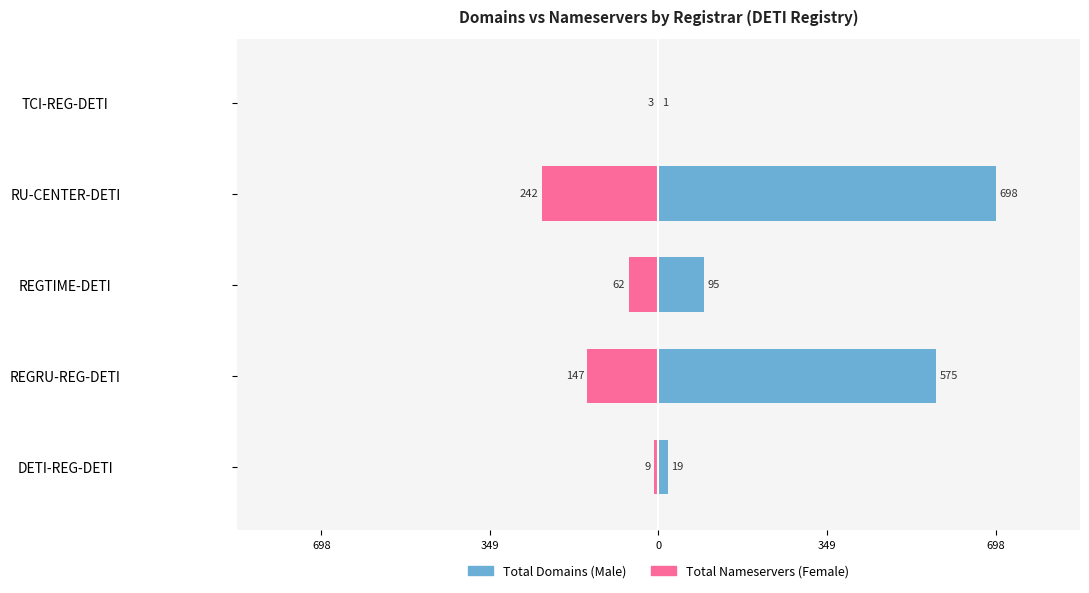

Reading left to right, extract all data points from this chart.

total-domains: 19	575	95	698	1
total-nameservers: -9	-147	-62	-242	-3